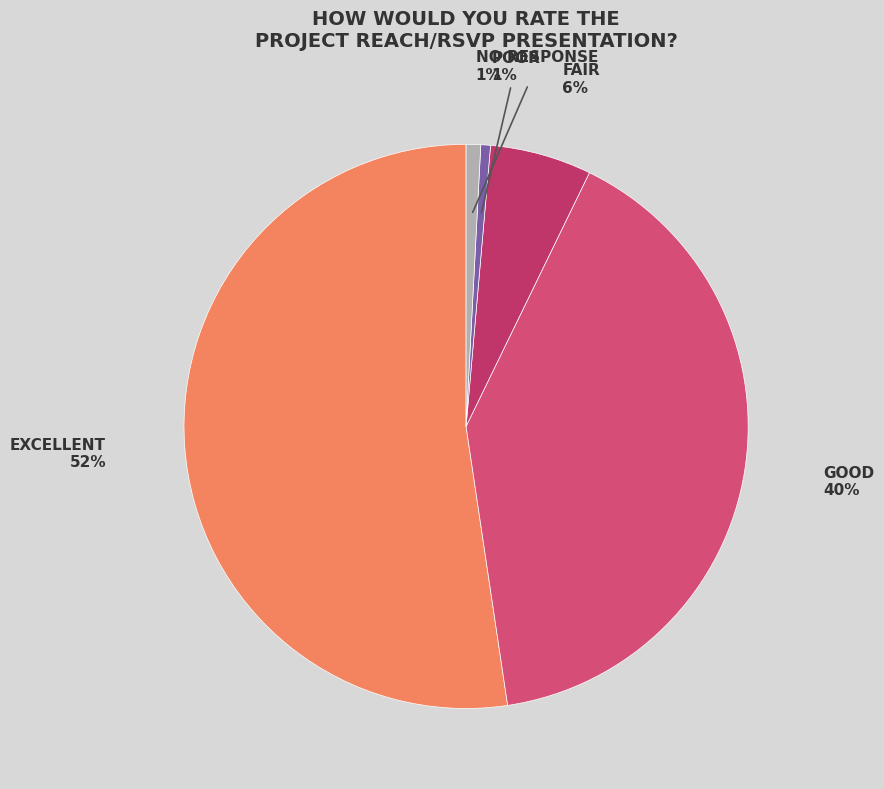

Which slice is the smallest?

Poor